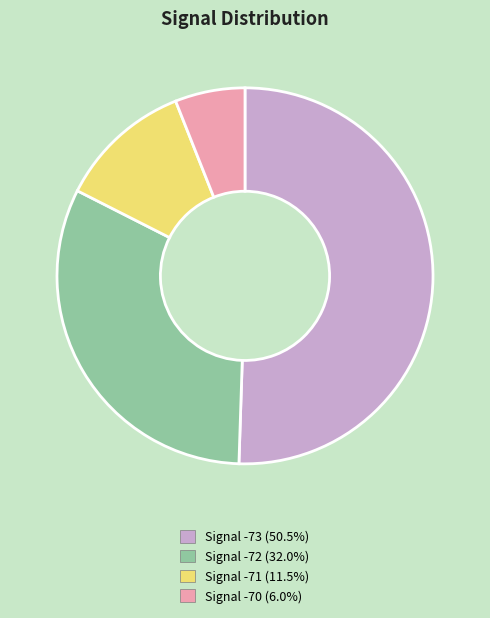

Does any single category account for the majority?

Yes